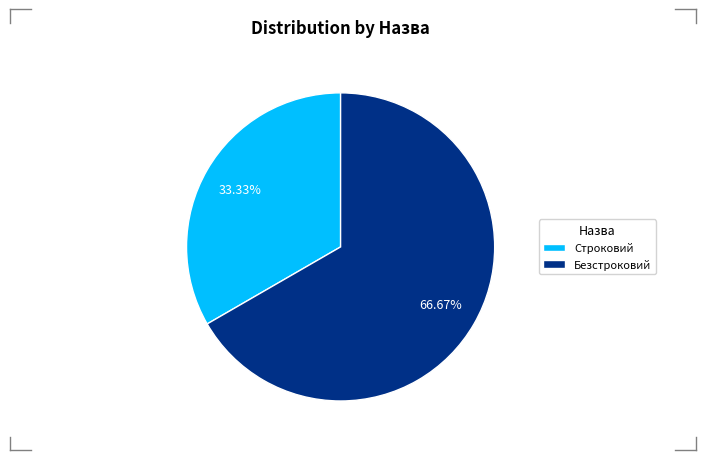

How many segments does this pie chart have?

2